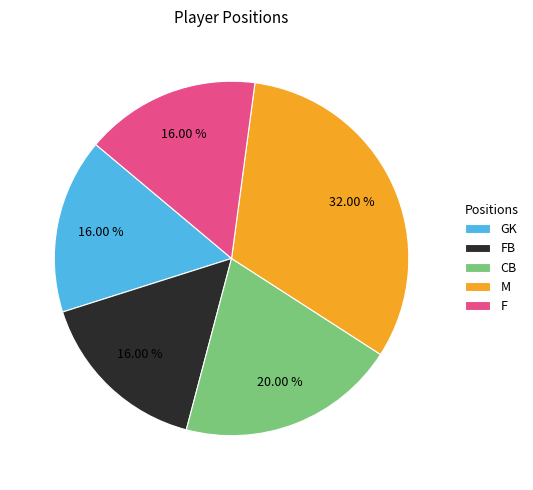

Is there a majority slice in this chart?

No